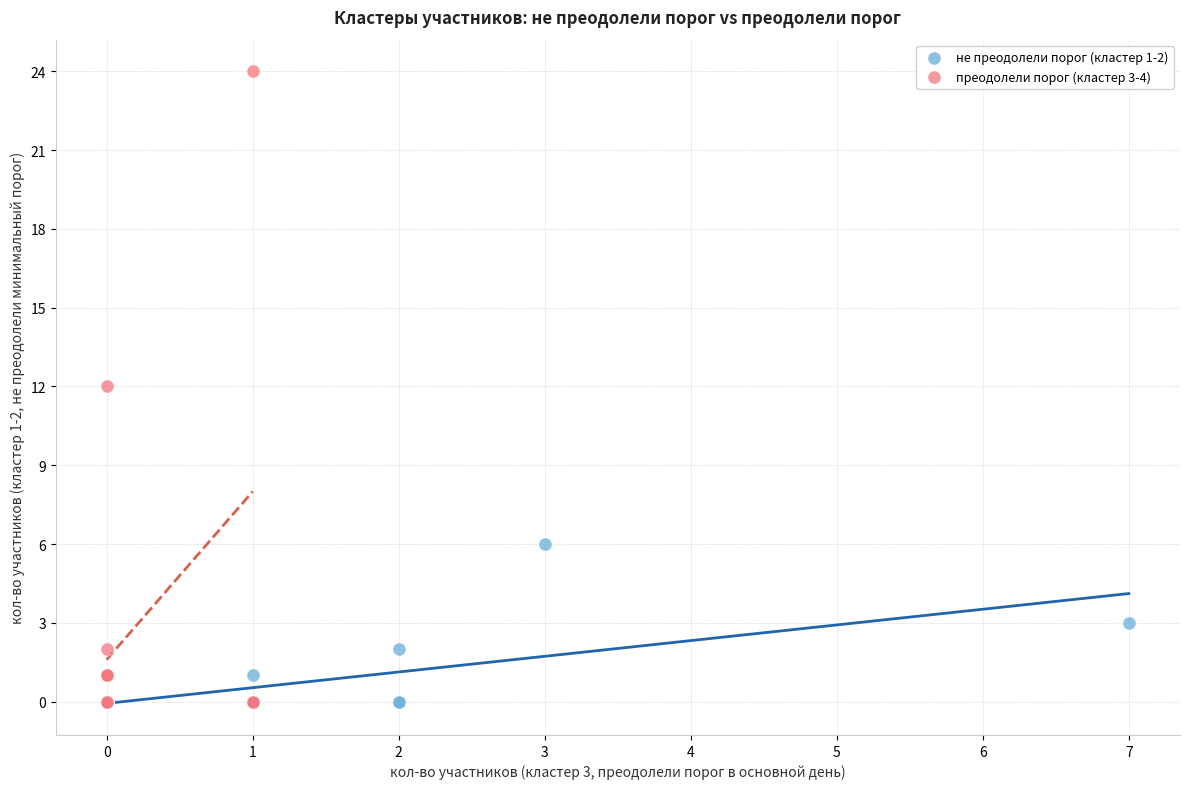

What are all the series names shown in the legend?

не преодолели порог (кластер 1-2), преодолели порог (кластер 3-4)